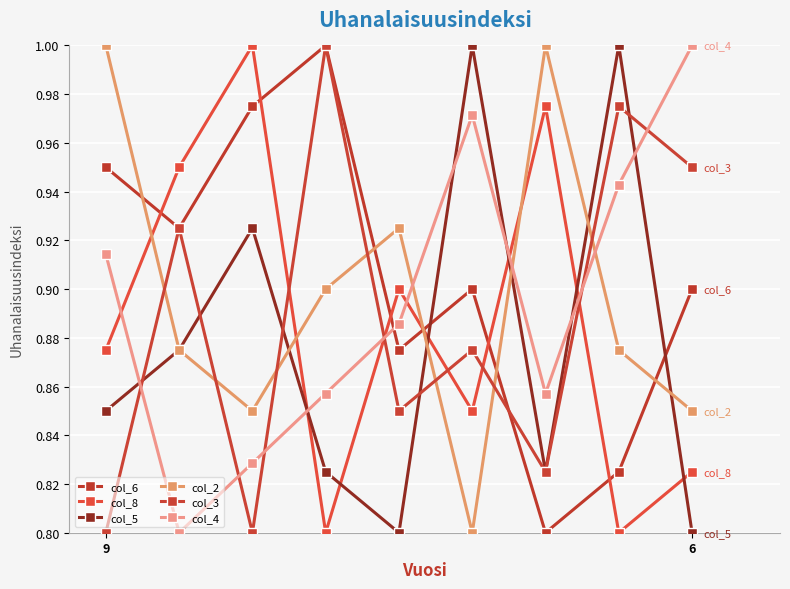

Count the col_4 values in the range 0 to 1.

9